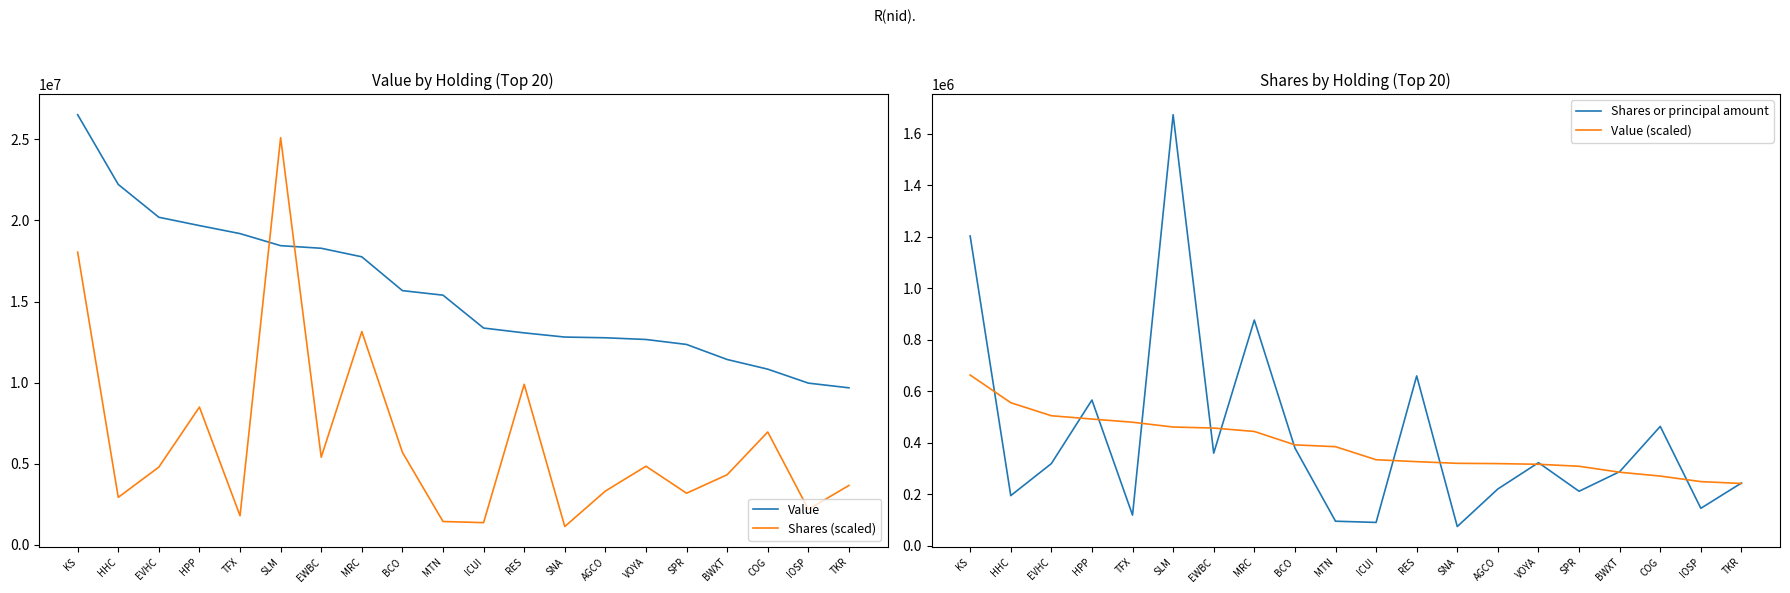

The Value series shows 26523000 at KS. True or false?

True